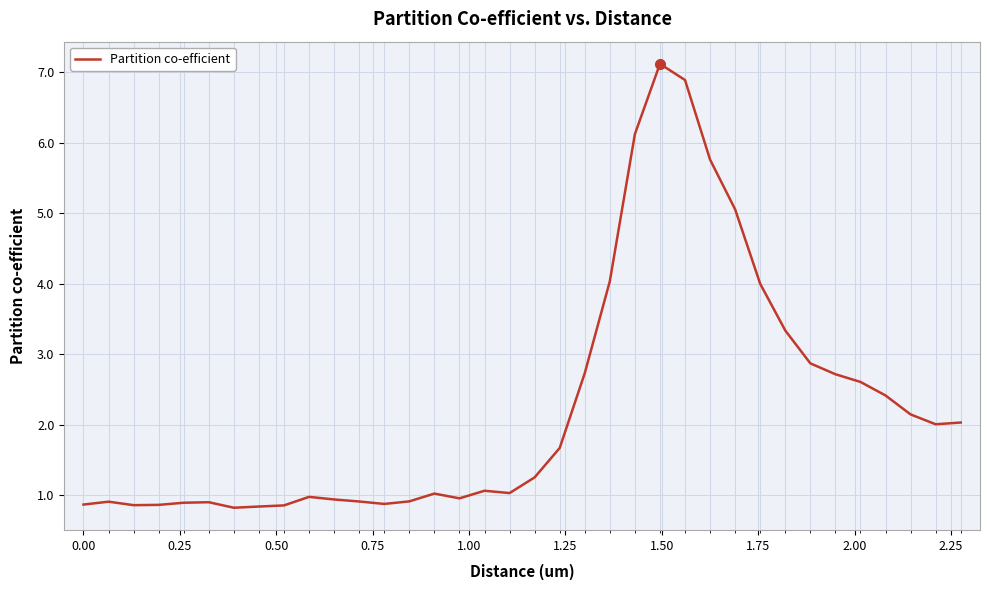

What is the smallest value displayed?

0.8